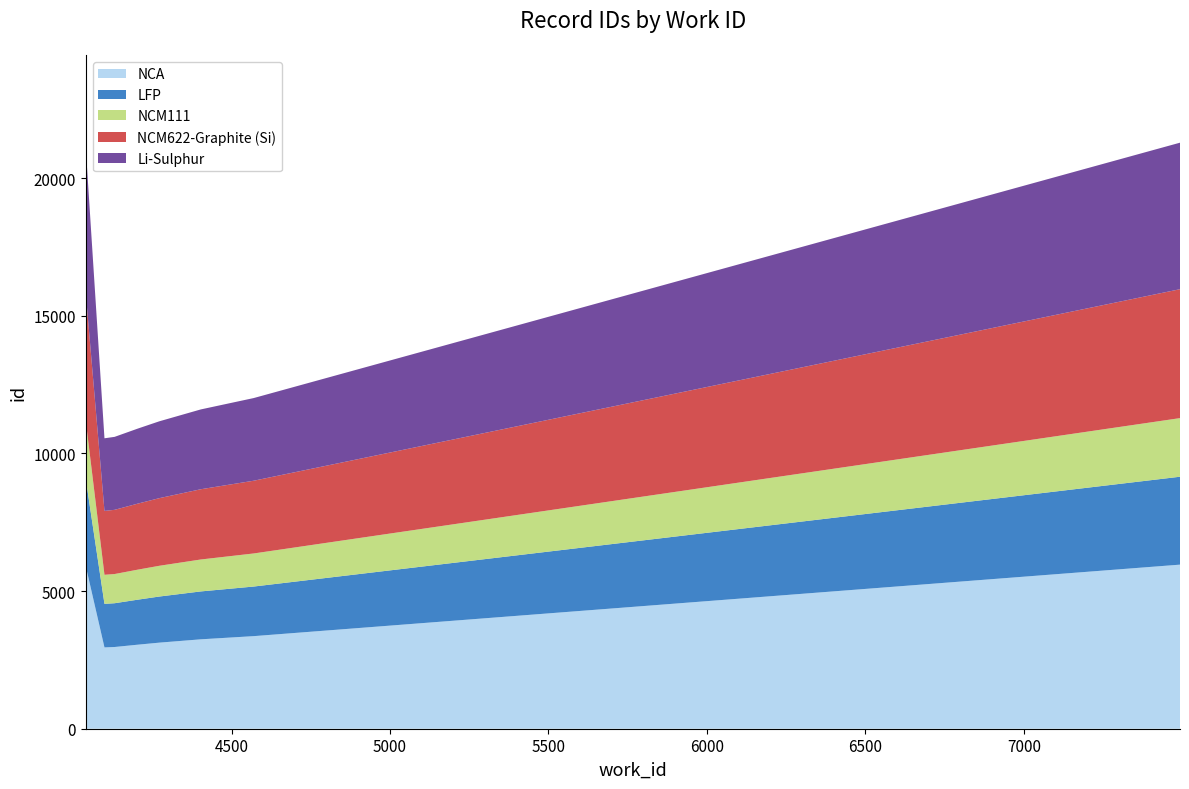

Which has a higher value, 4040 or 7493?

7493